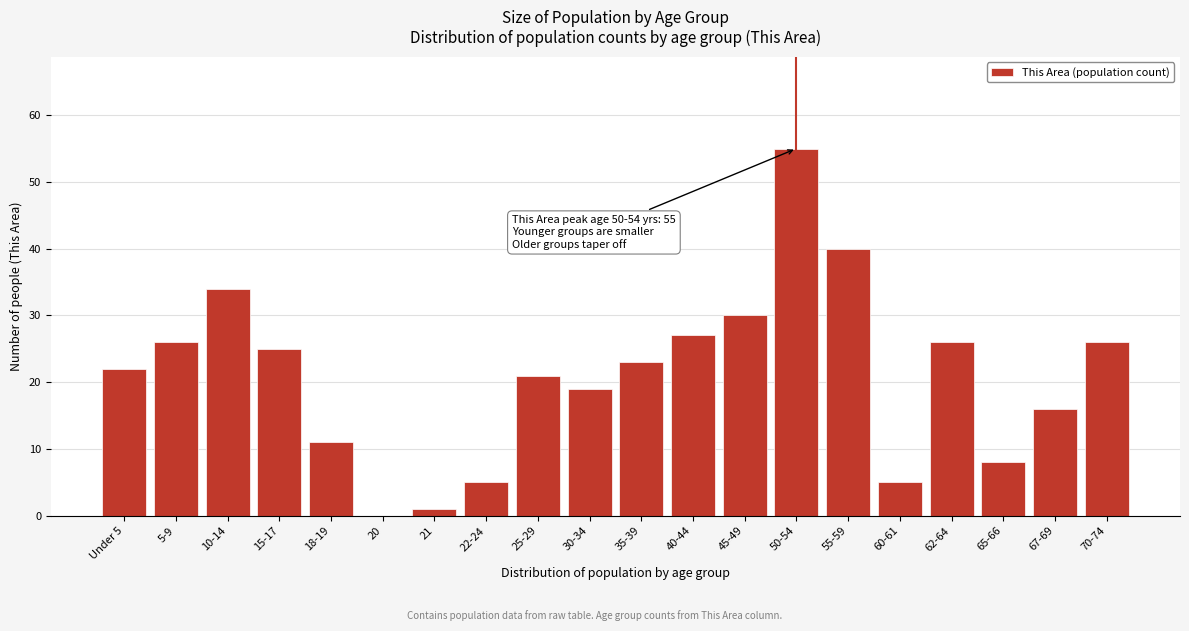

Reading left to right, what are all the values shown in this chart?

Under 5=22	5-9=26	10-14=34	15-17=25	18-19=11	20=0	21=1	22-24=5	25-29=21	30-34=19	35-39=23	40-44=27	45-49=30	50-54=55	55-59=40	60-61=5	62-64=26	65-66=8	67-69=16	70-74=26